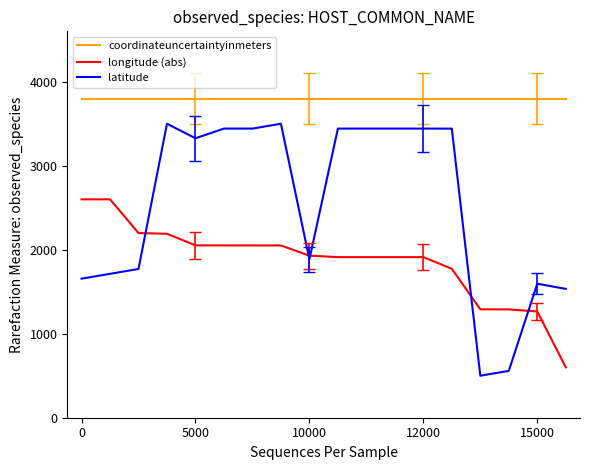

At how many categories does at least one series exceed 950?

18